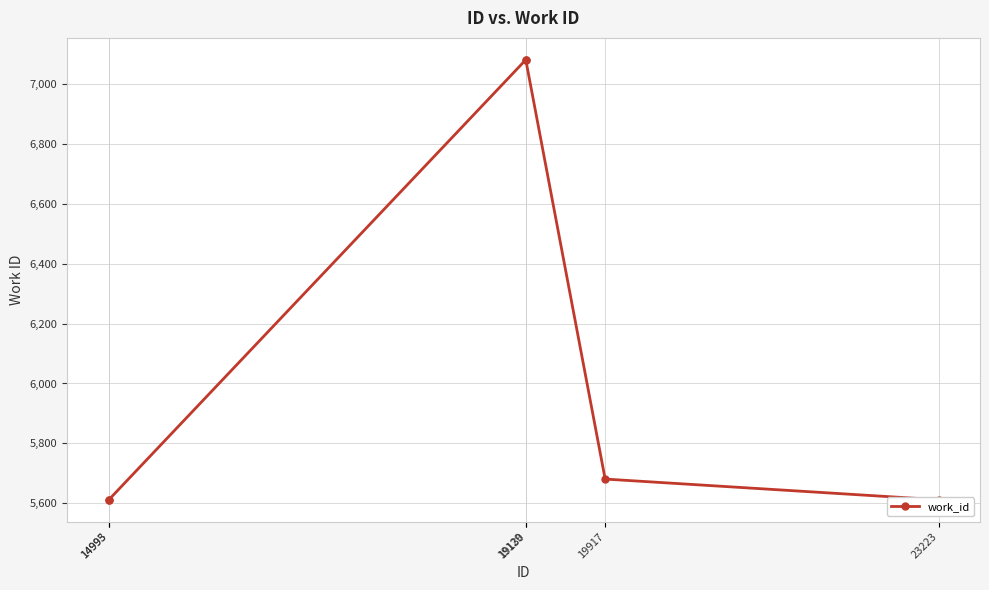

Reading left to right, what are all the values shown in this chart?

5612	5612	7080	7080	5681	5612